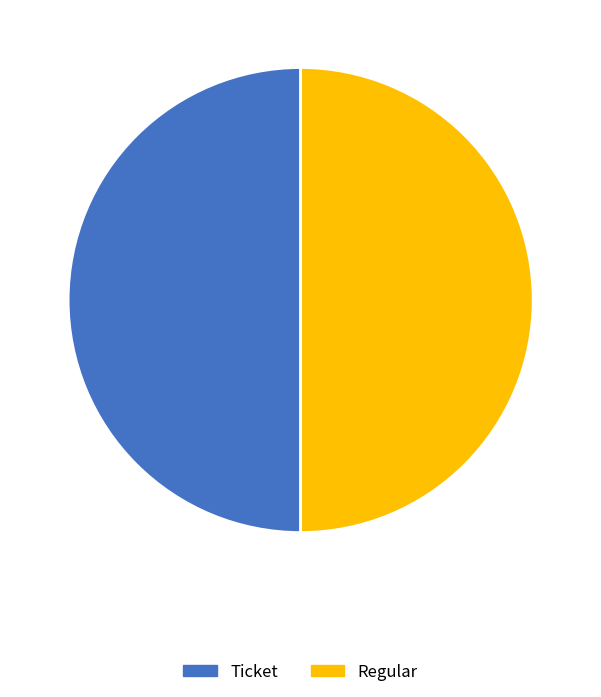

Which slice is the smallest?

Ticket (io_index=0)